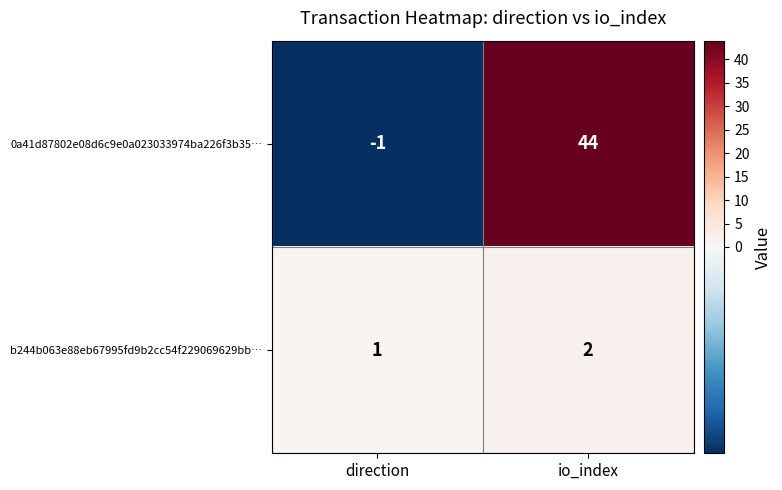

Which series has the widest spread of values?

0a41d87802e08d6c9e0a023033974ba226f3b35…